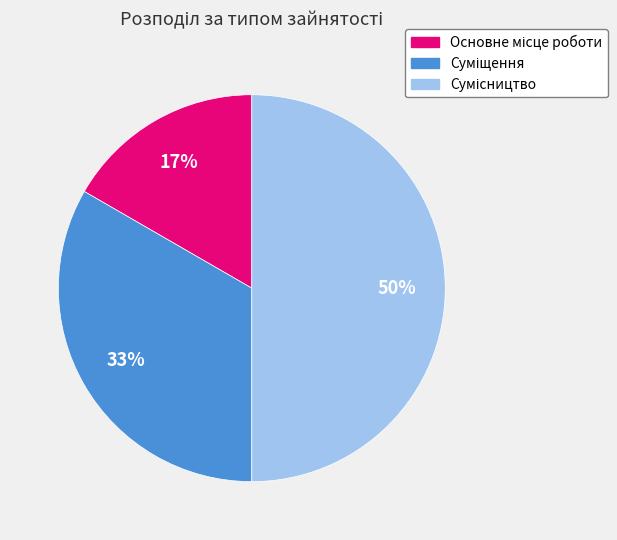

To the nearest percent, what is the average slice percentage?

33%